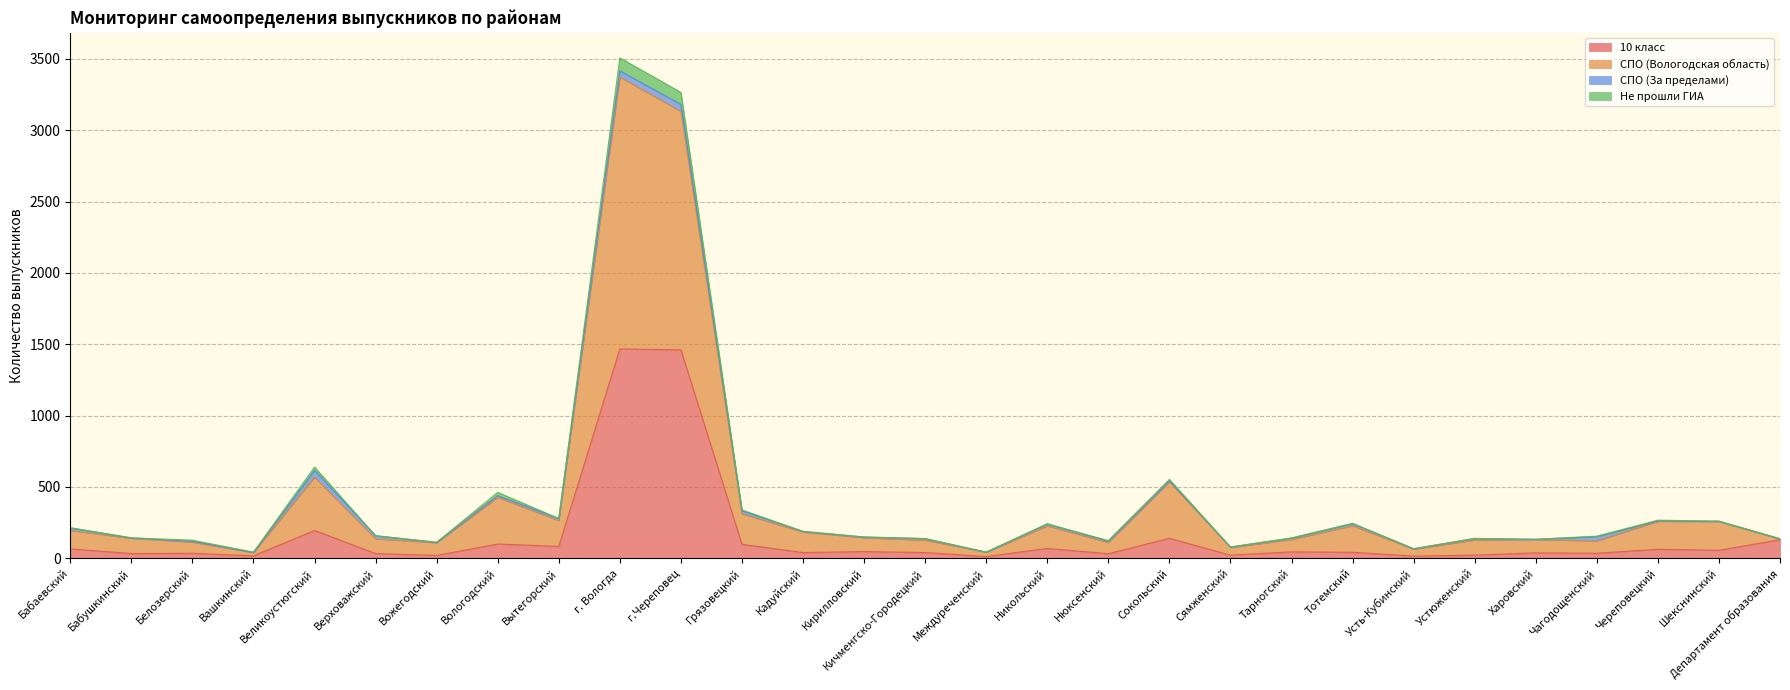

Does the chart display data point markers on the line(s)?

No